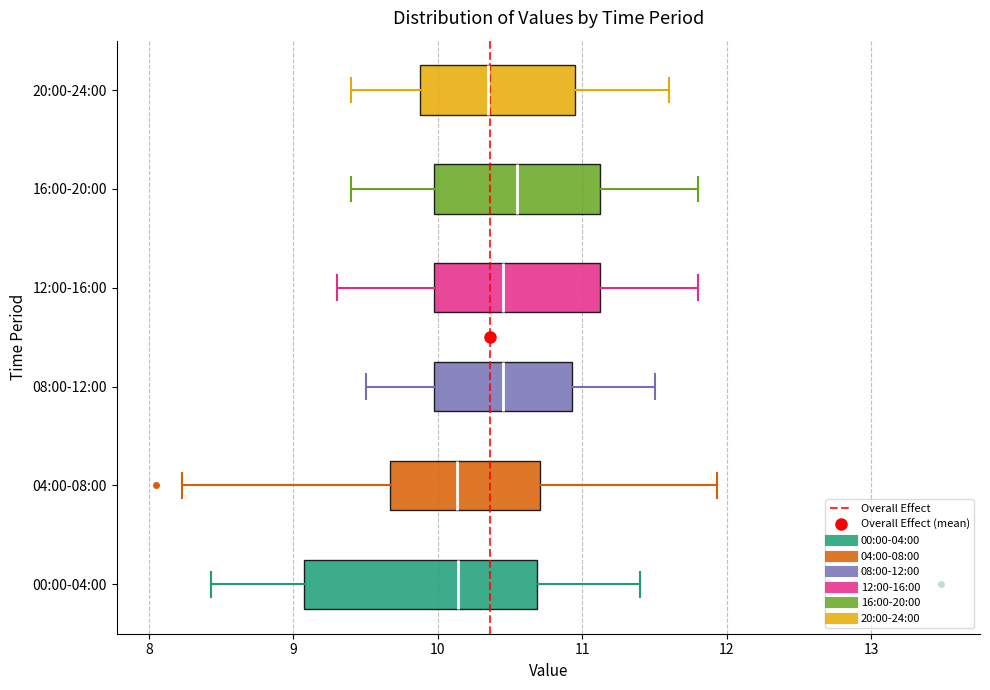

Comparing the boxes themselves (not the whiskers), which one is the widest?

00:00-04:00